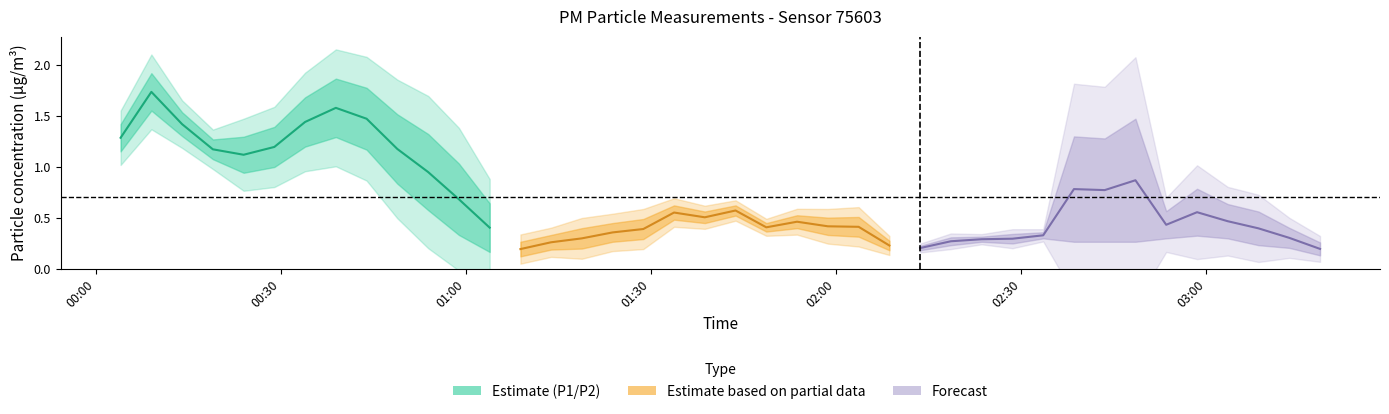

Is this an area chart (filled region under the line)?

No